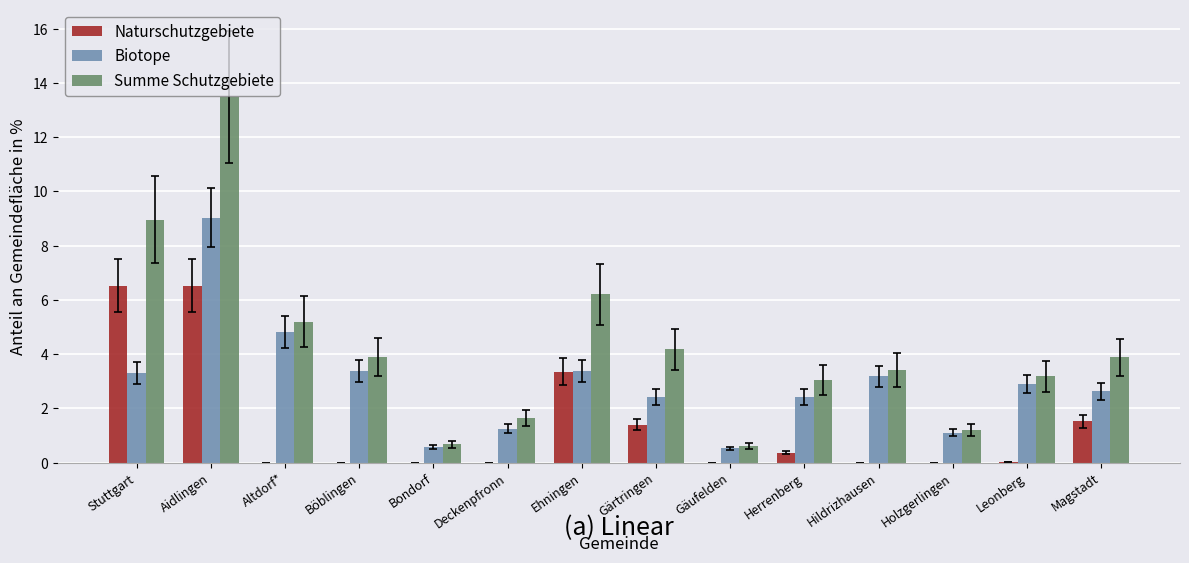

Is it true that Naturschutzgebiete equals 4.3 at Deckenpfronn?

False